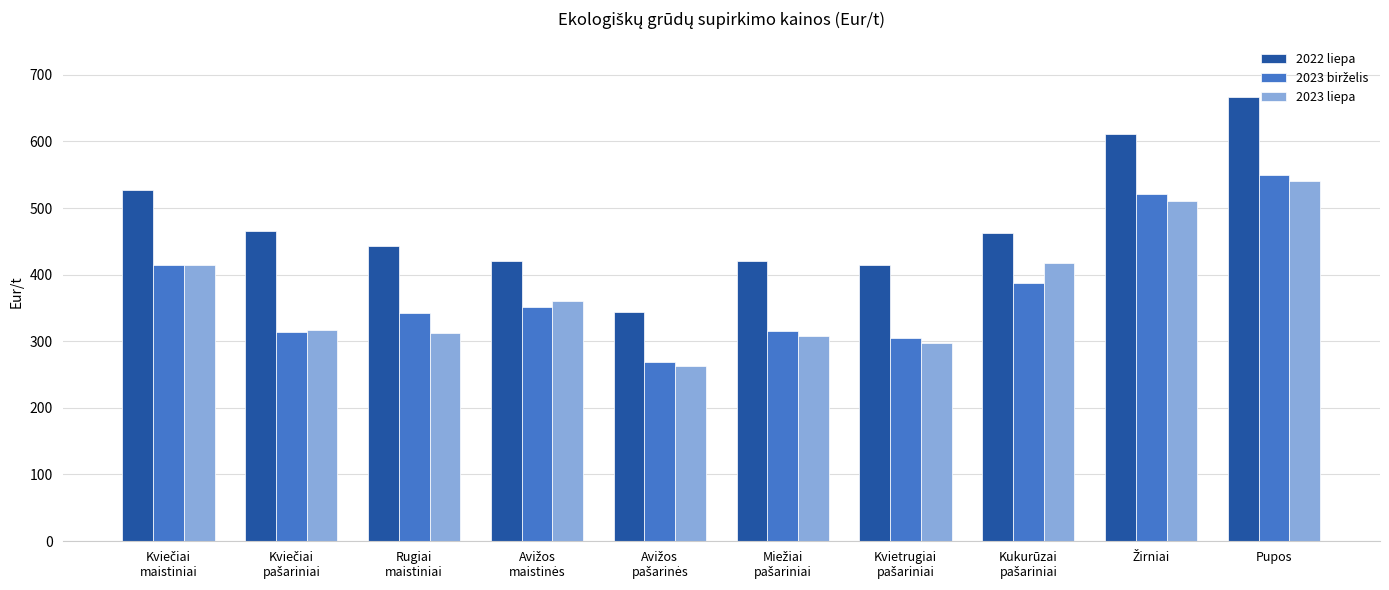

Count the number of data series in this chart.

3